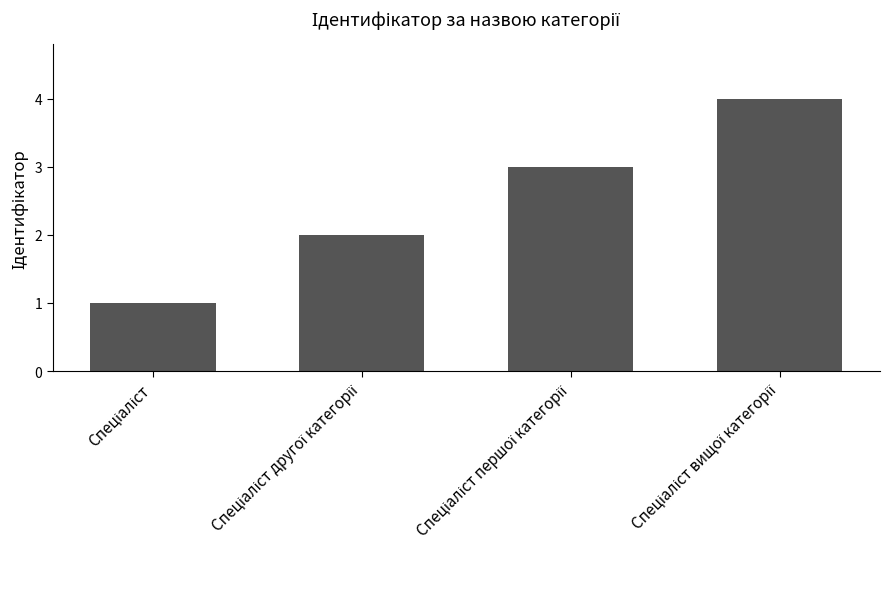

What is the maximum value shown in the chart?

4